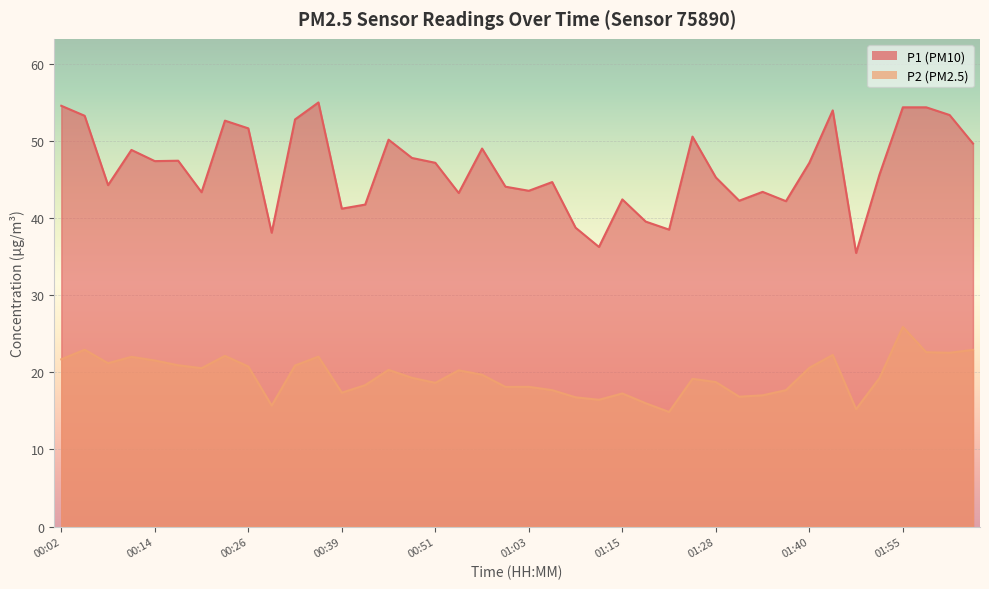

What is the sum of the P2 values at 00:30 and 00:33?

36.6